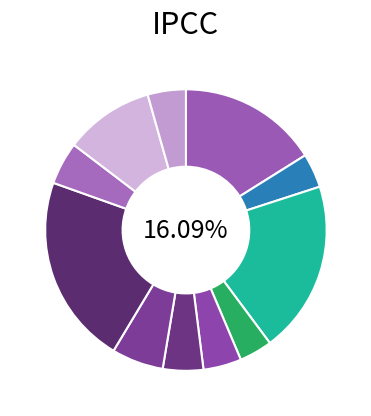

True or false: Чай с лимоном обед accounts for 17% of the total.

False